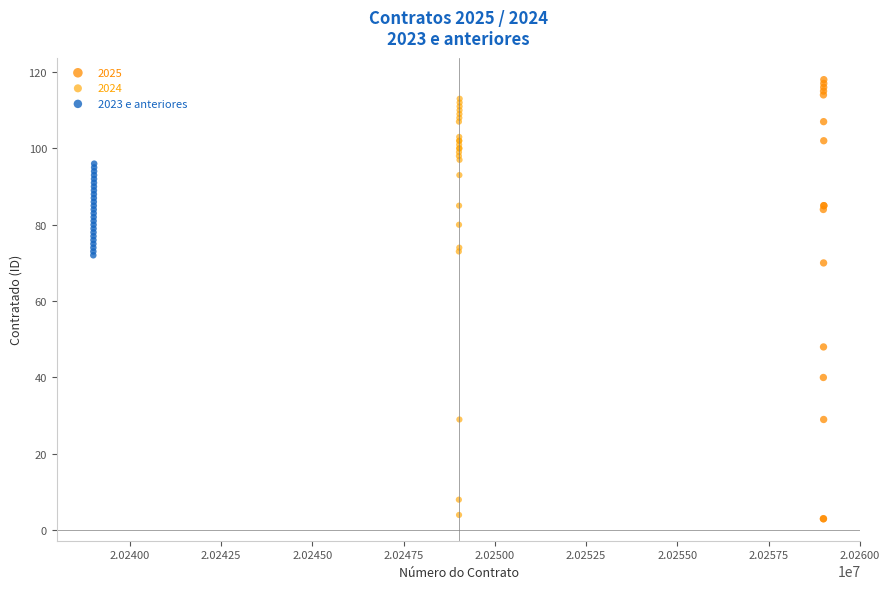

Which series has the widest spread of Y values?

2025